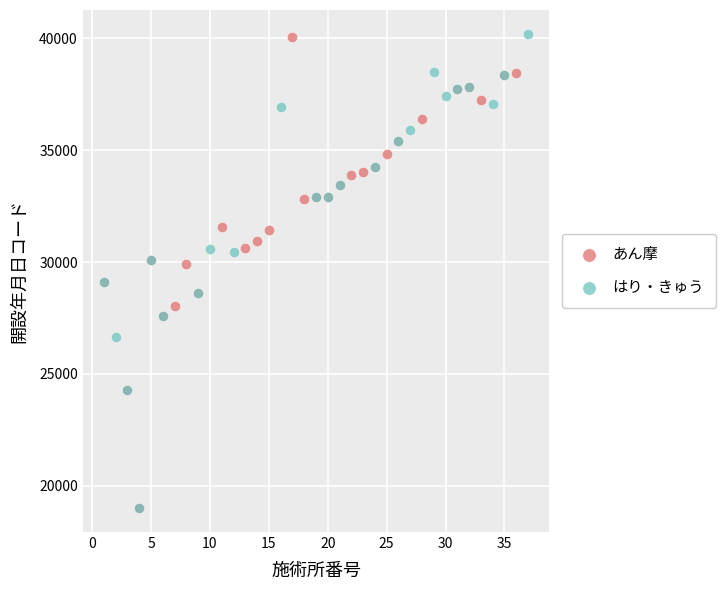

What are all the series names shown in the legend?

あん摩, はり・きゅう